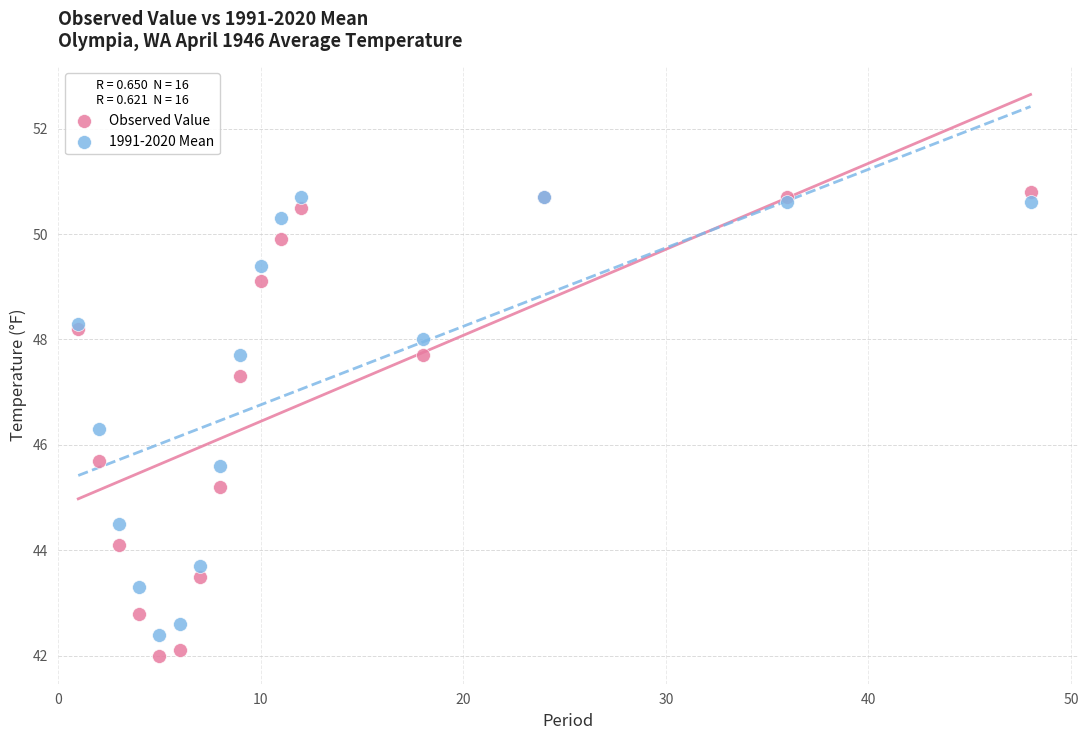

Which series has the largest Y range (max minus min)?

Observed Value